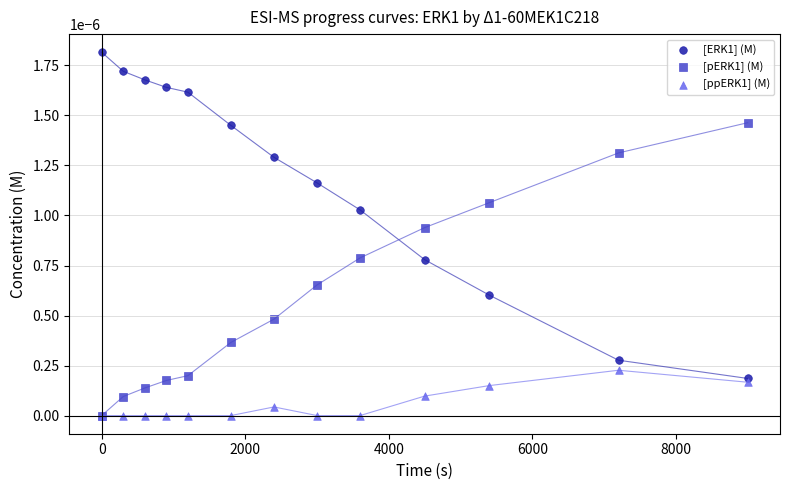

Which series has the widest spread of Y values?

[ERK1] (M)